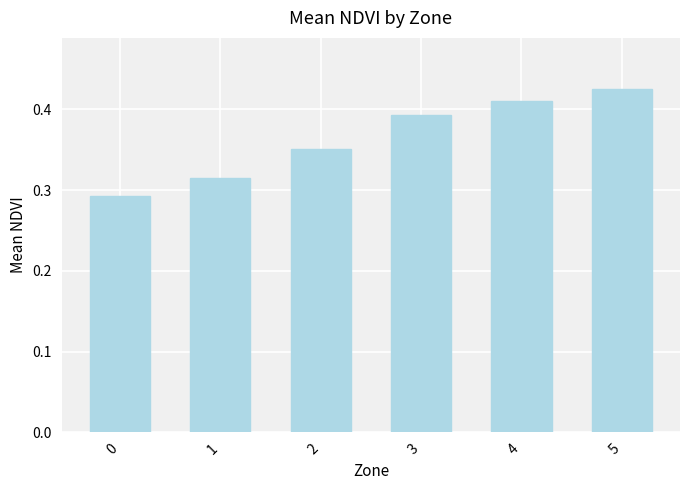

Is it true that the value at 2 is 0.2?

False